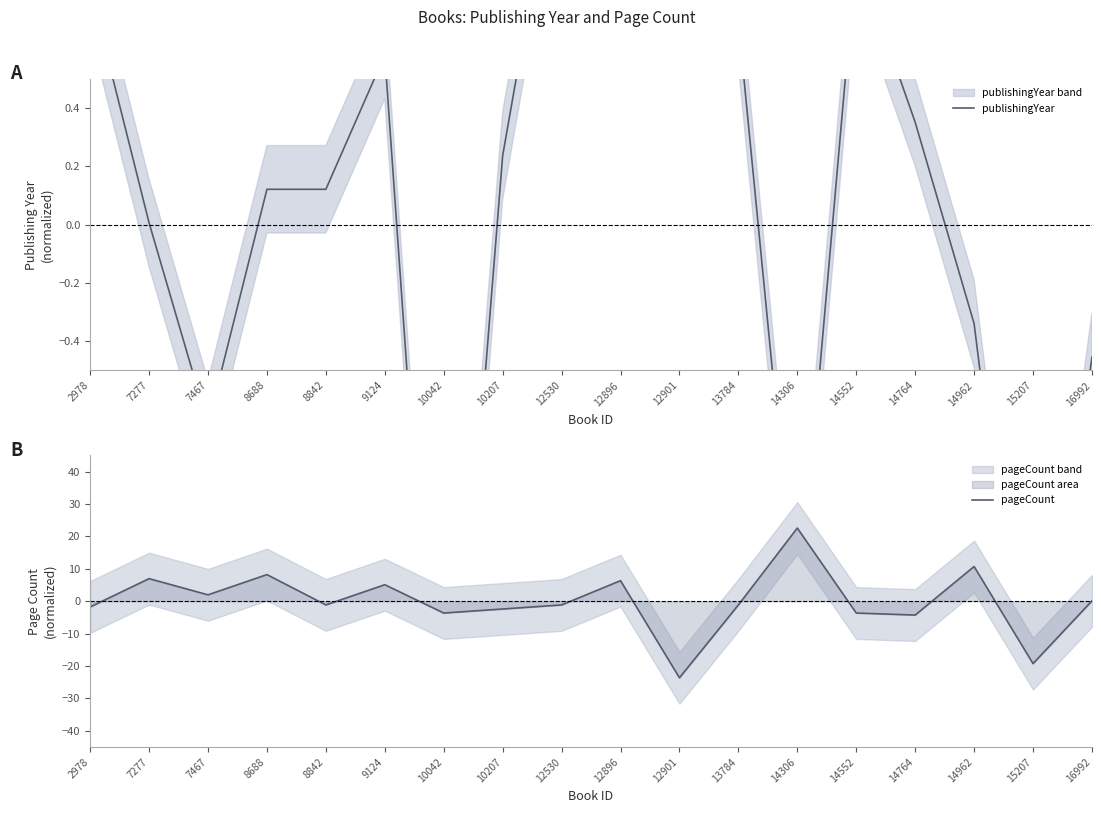

What is the highest value of the publishingYear series?

1.4